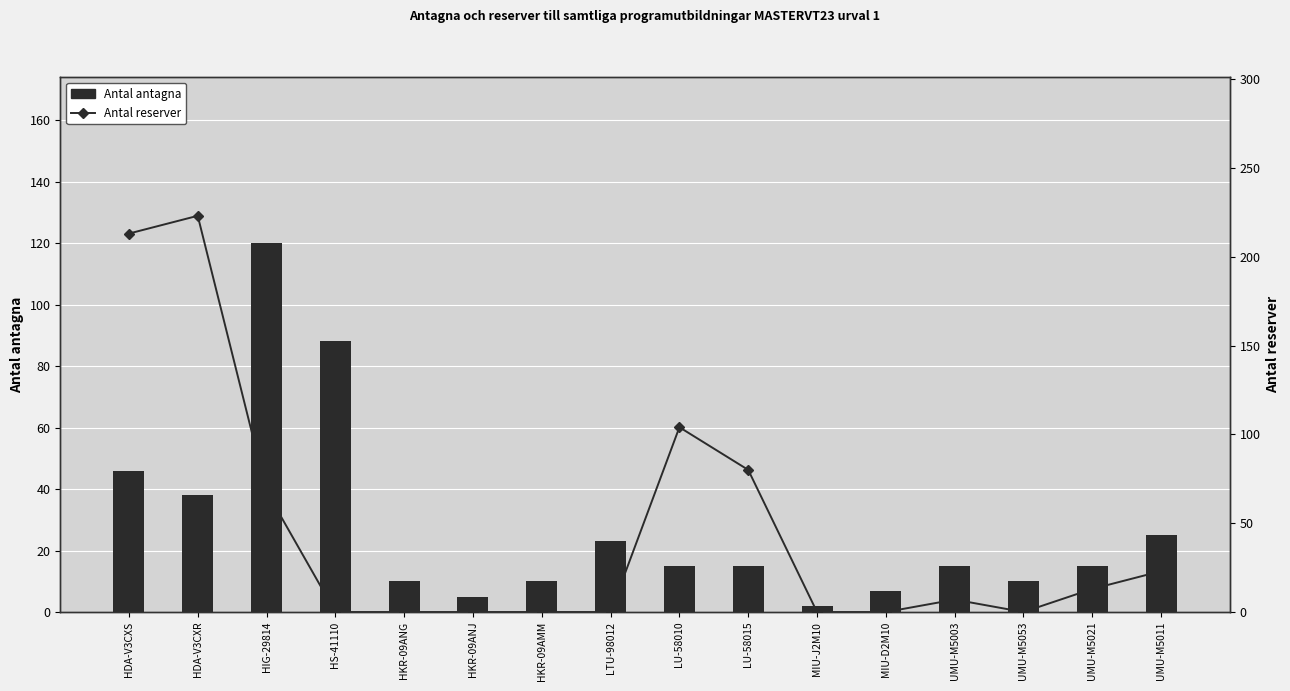

What is the value of the Antal reserver bar at the 10th from the left?

80